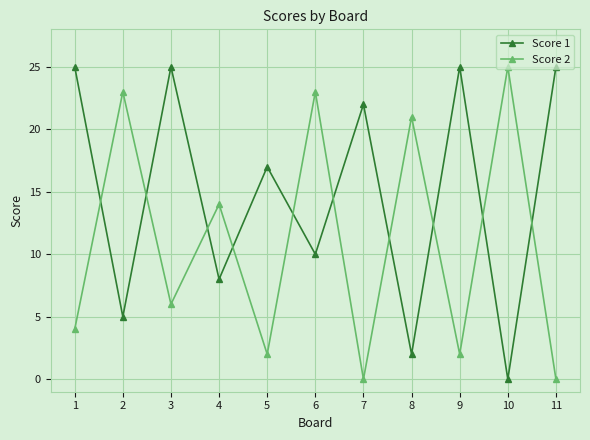

How many data points does each series have?

11